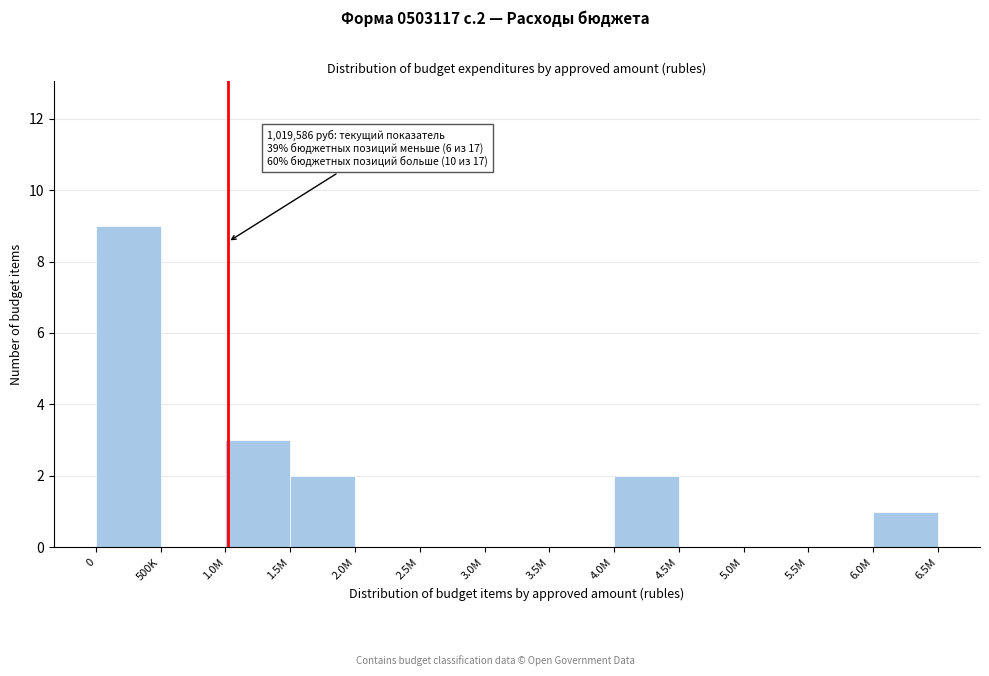

Reading left to right, list all the values displayed in this chart.

0=9	500K=0	1.0M=3	1.5M=2	2.0M=0	2.5M=0	3.0M=0	3.5M=0	4.0M=2	4.5M=0	5.0M=0	5.5M=0	6.0M=1